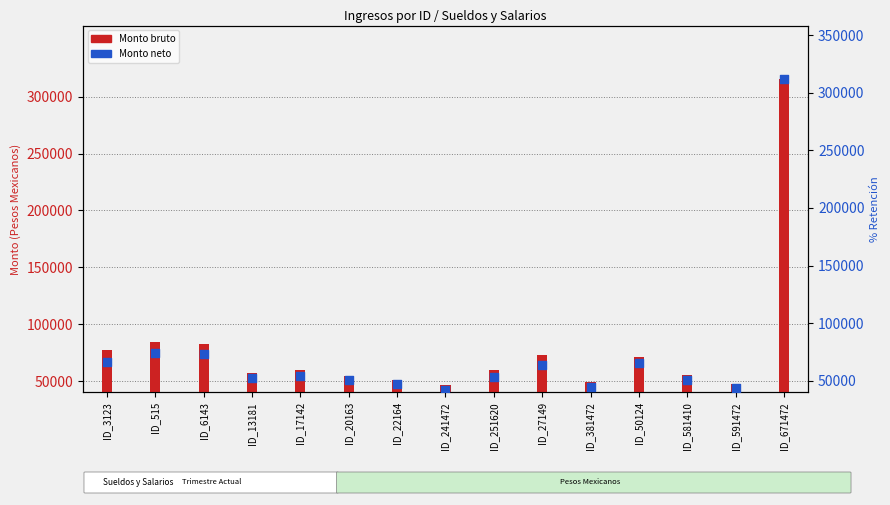

Which series has the widest spread of Y values?

Monto bruto